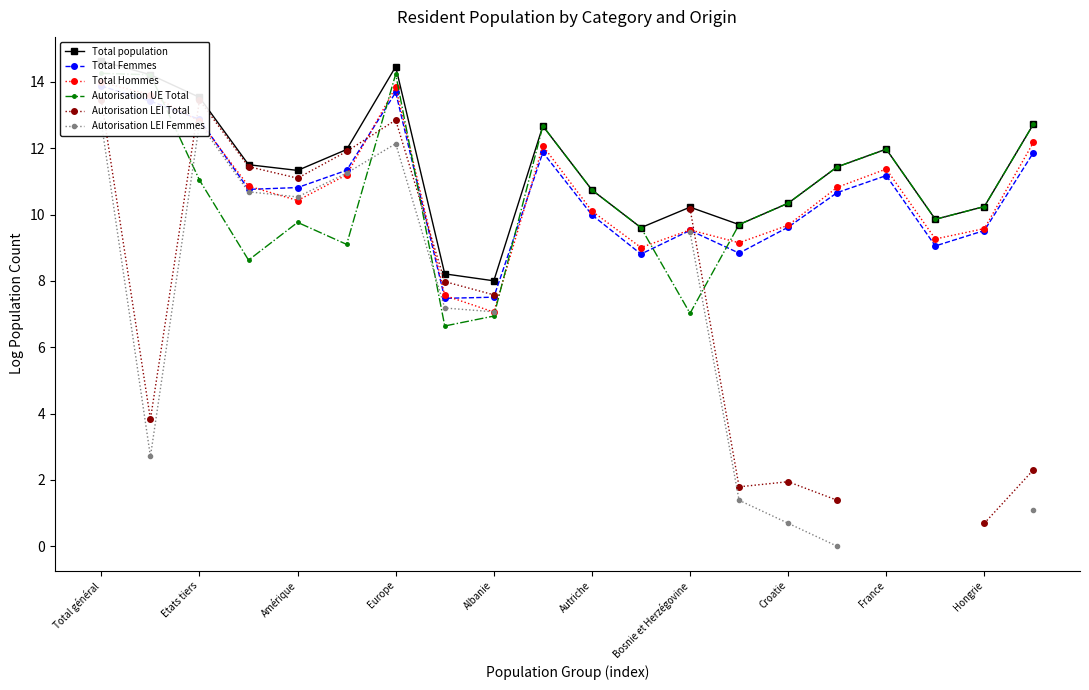

True or false: Total Hommes has more than 1 interior local peaks.

True